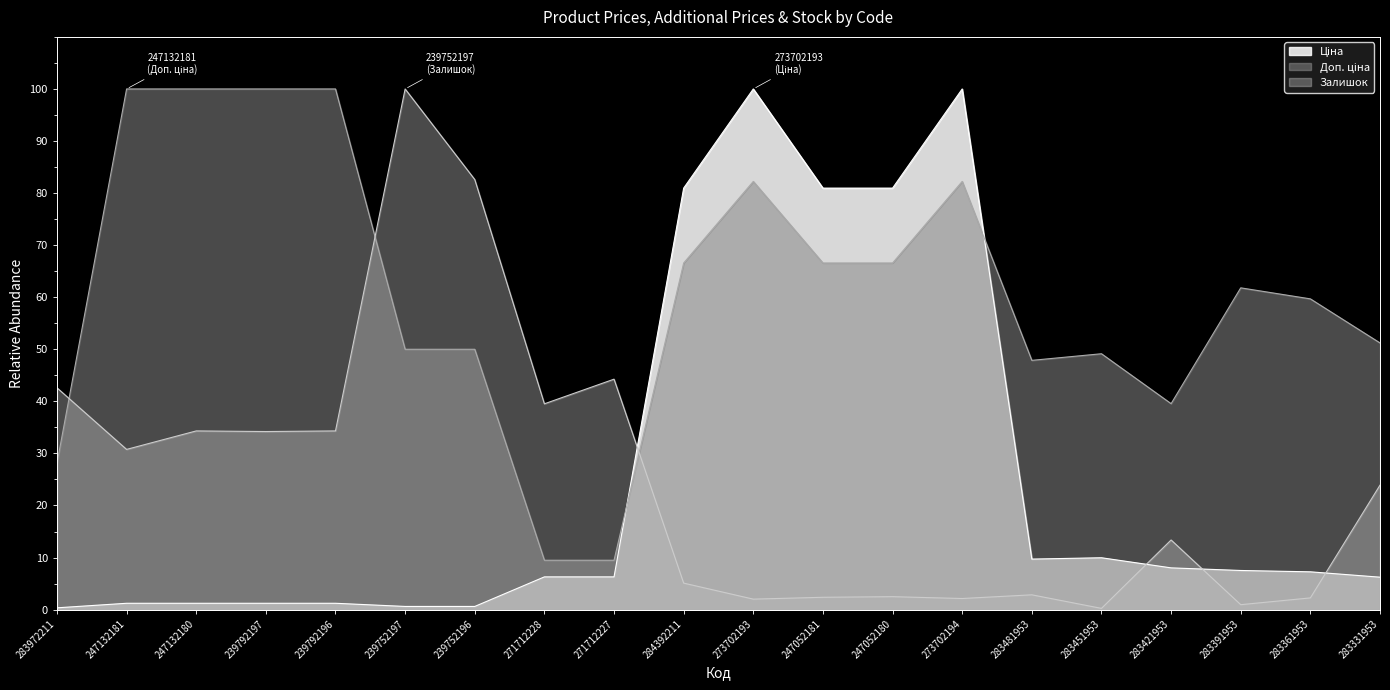

How many lines are shown in the chart?

3